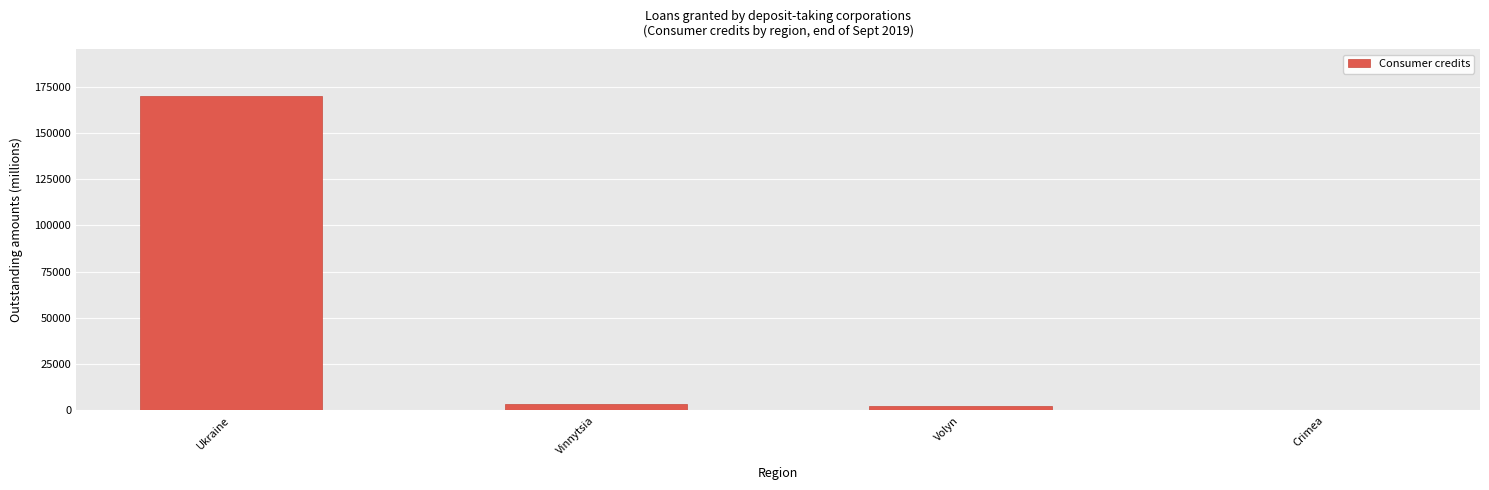

Reading left to right, list all the values displayed in this chart.

Ukraine=169911.9	Vinnytsia=3421.1	Volyn=2097.6	Crimea=0.0